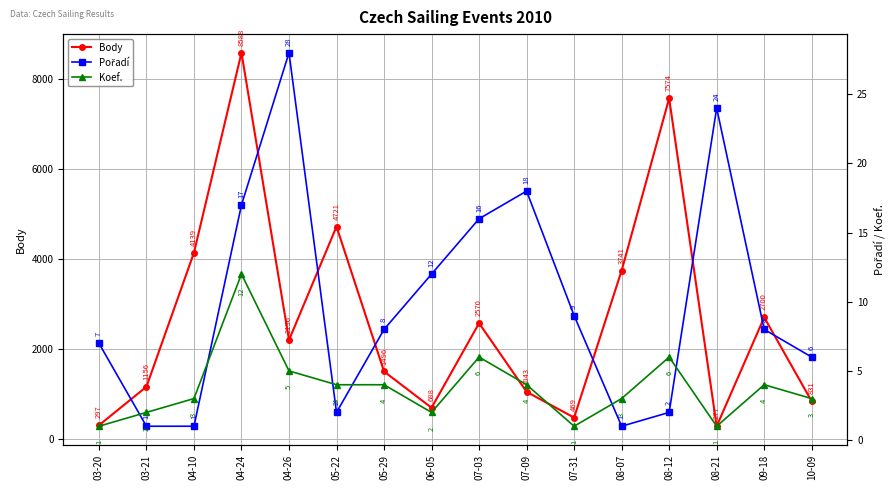

How many interior local peaks does the Pořadí series have?

3